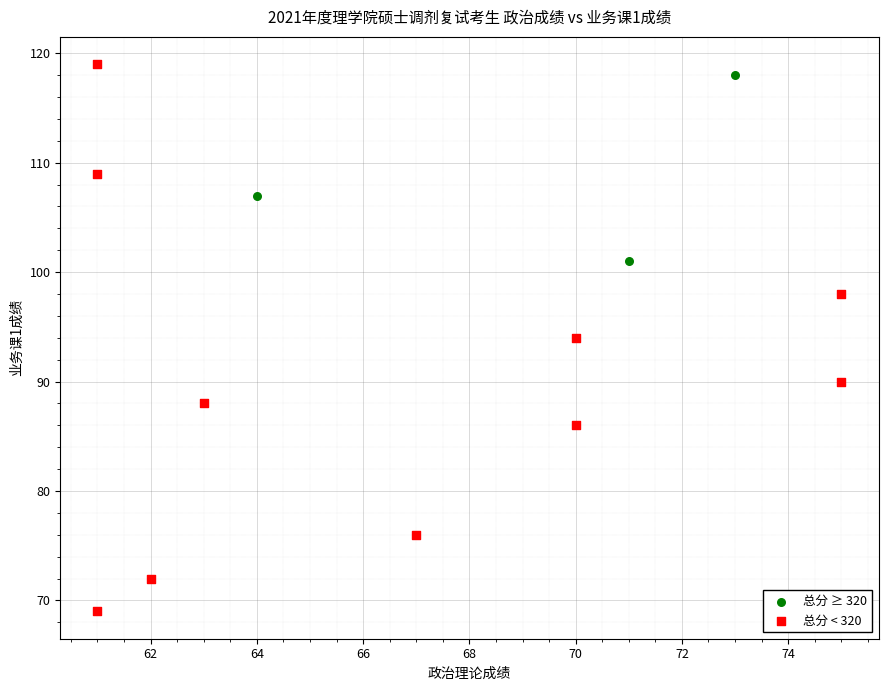

Which series has the widest spread of Y values?

总分 < 320